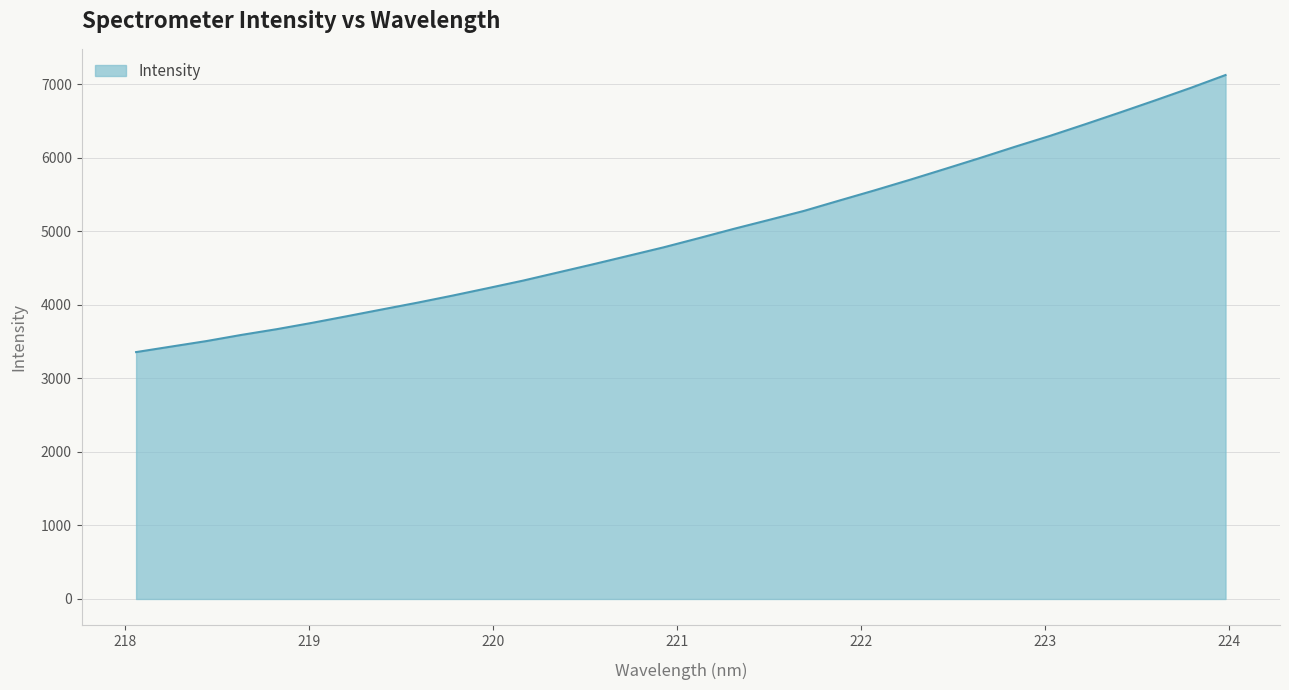

What is the difference between the maximum and minimum values?

3768.8